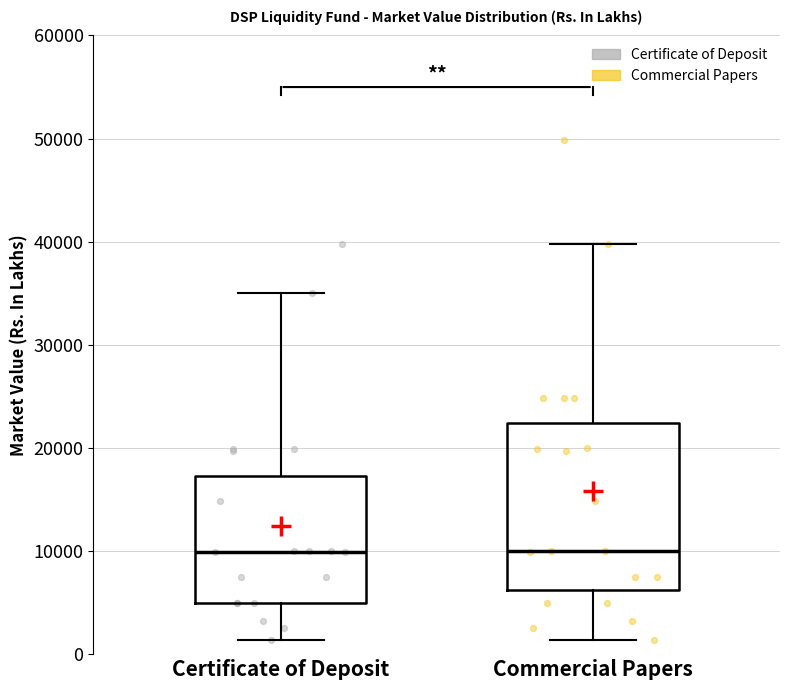

Where does the lower whisker of the box for Certificate of Deposit end on the y-axis? The values are not printed on the chart, so give them approximately, as read against the axis.

1000